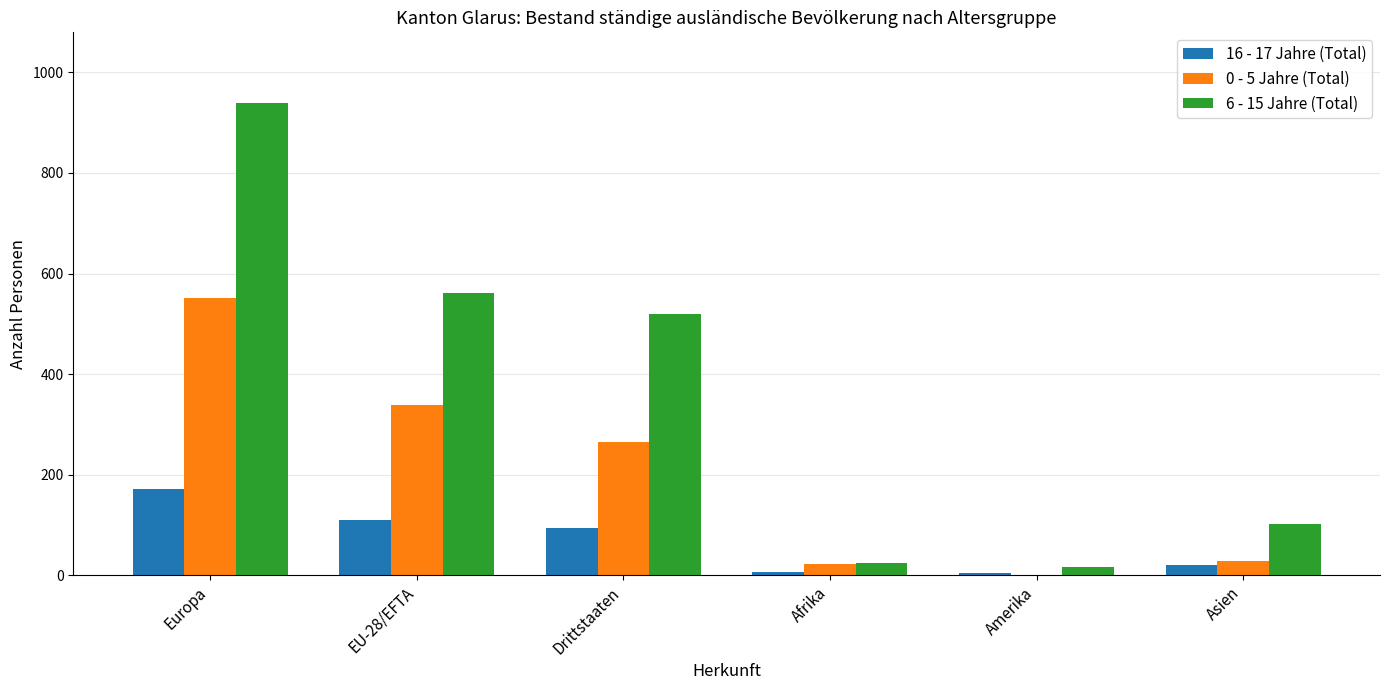

Is it true that 6 - 15 Jahre (Total) equals 562 at EU-28/EFTA?

True